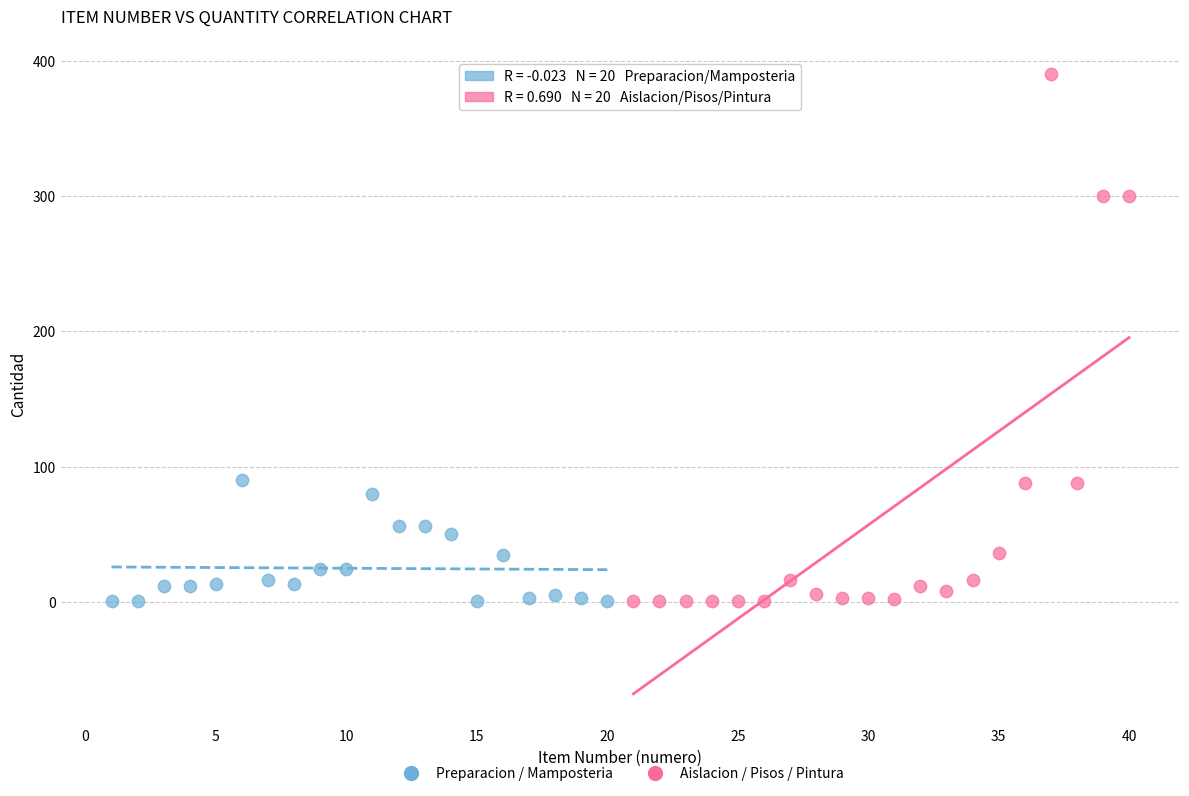

What are all the series names shown in the legend?

Preparacion / Mamposteria, Aislacion / Pisos / Pintura